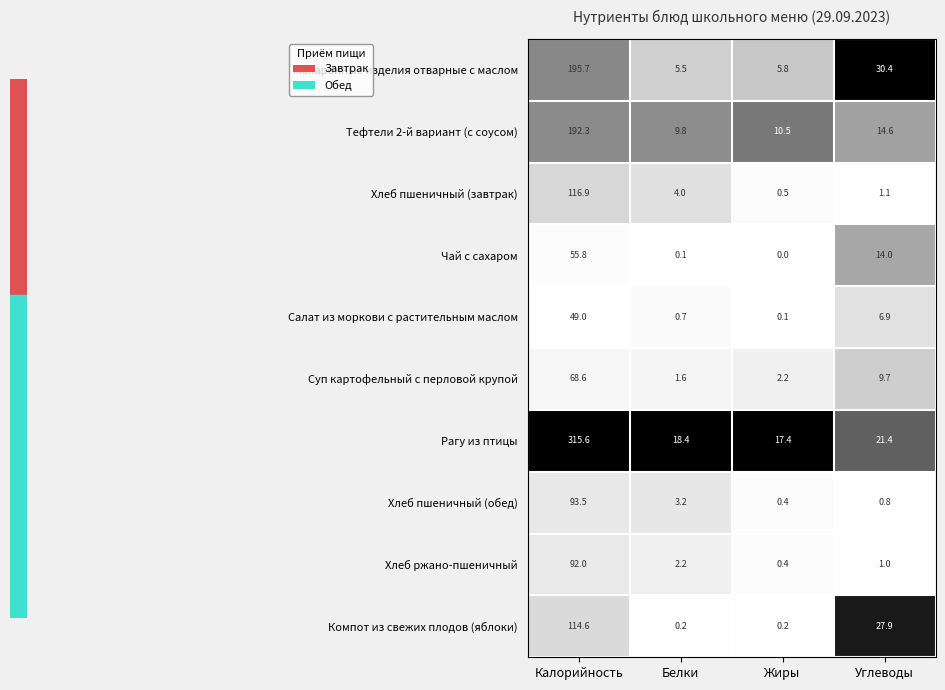

Is it true that Суп картофельный с перловой крупой equals 3.4 at Жиры?

False